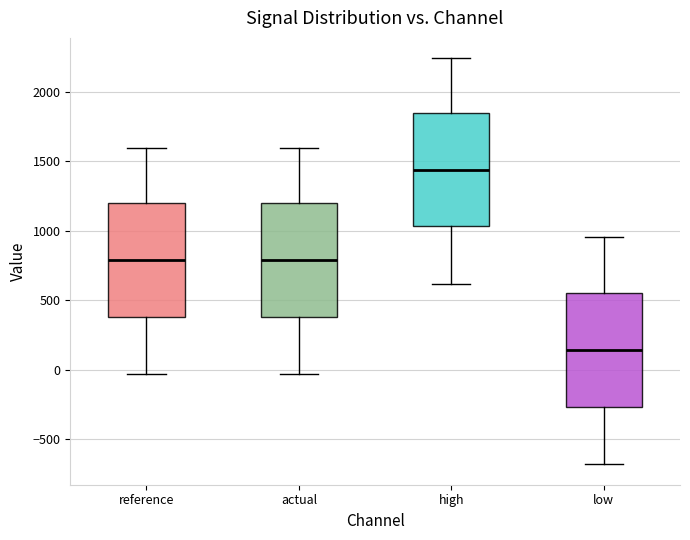

Reading left to right, read every box against the y-axis: the position of its median line, the range the box covers, and the ends of its whiskers. The values are not printed on the chart, so give them approximately, as read against the axis.

reference: median 800, box 400 to 1200, whiskers -50 to 1600
actual: median 800, box 400 to 1200, whiskers -50 to 1600
high: median 1450, box 1050 to 1850, whiskers 600 to 2250
low: median 150, box -250 to 550, whiskers -700 to 950